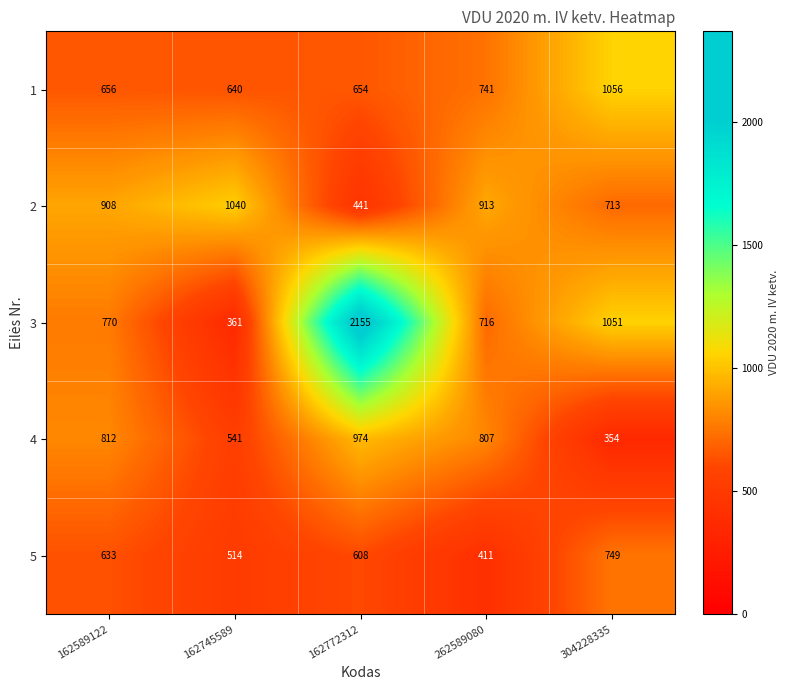

At which category does the chart reach its minimum across all series?

304228335